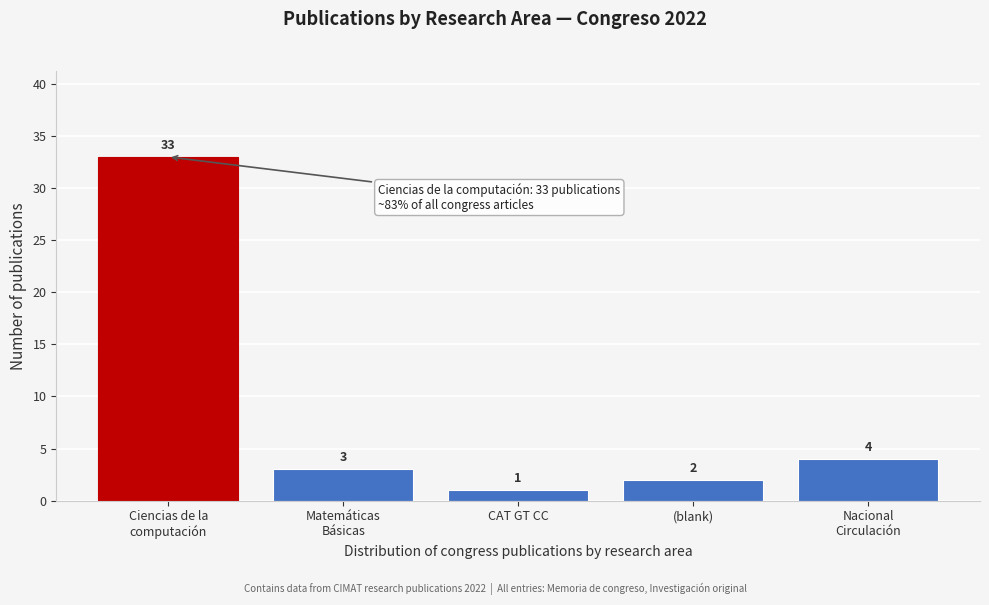

Reading left to right, list all the values displayed in this chart.

33	3	1	2	4